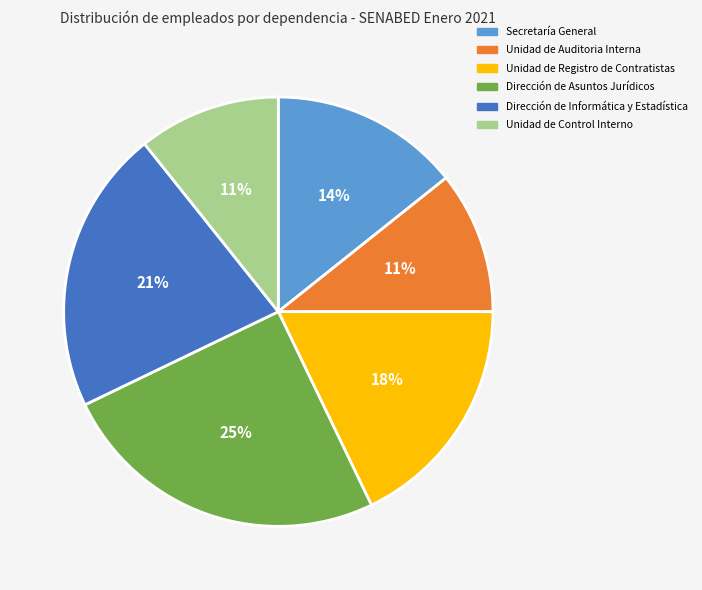

To the nearest percent, what percentage of the pie is Unidad de Control Interno?

11%